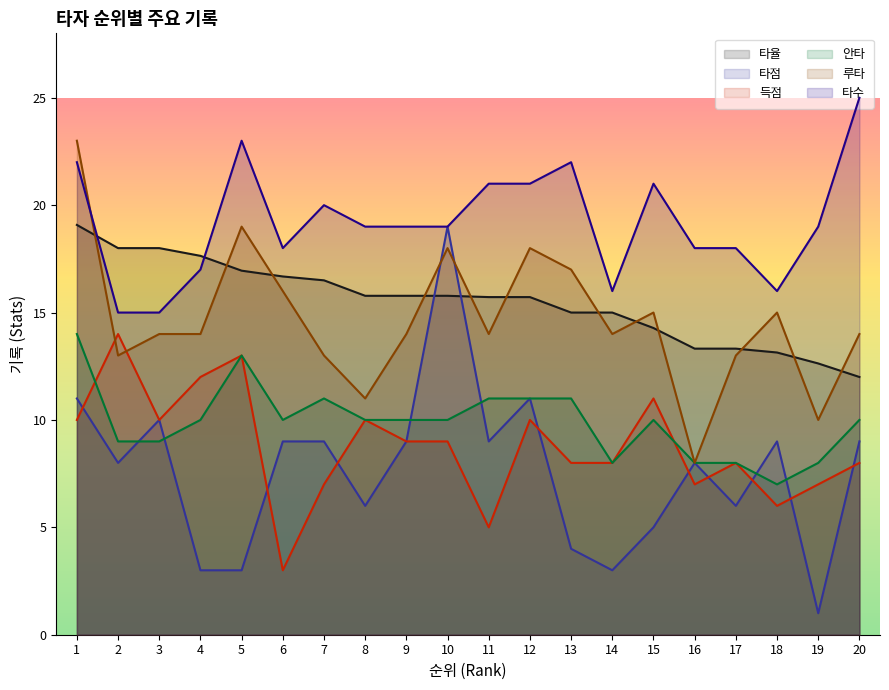

Reading left to right, transcribe all the data shown in this chart.

타율: 19.1	18.0	18.0	17.6	16.9	16.7	16.5	15.8	15.8	15.8	15.7	15.7	15.0	15.0	14.3	13.3	13.3	13.1	12.6	12.0
타점: 11.0	8.0	10.0	3.0	3.0	9.0	9.0	6.0	9.0	19.0	9.0	11.0	4.0	3.0	5.0	8.0	6.0	9.0	1.0	9.0
득점: 10.0	14.0	10.0	12.0	13.0	3.0	7.0	10.0	9.0	9.0	5.0	10.0	8.0	8.0	11.0	7.0	8.0	6.0	7.0	8.0
안타: 14.0	9.0	9.0	10.0	13.0	10.0	11.0	10.0	10.0	10.0	11.0	11.0	11.0	8.0	10.0	8.0	8.0	7.0	8.0	10.0
루타: 23.0	13.0	14.0	14.0	19.0	16.0	13.0	11.0	14.0	18.0	14.0	18.0	17.0	14.0	15.0	8.0	13.0	15.0	10.0	14.0
타수: 22.0	15.0	15.0	17.0	23.0	18.0	20.0	19.0	19.0	19.0	21.0	21.0	22.0	16.0	21.0	18.0	18.0	16.0	19.0	25.0